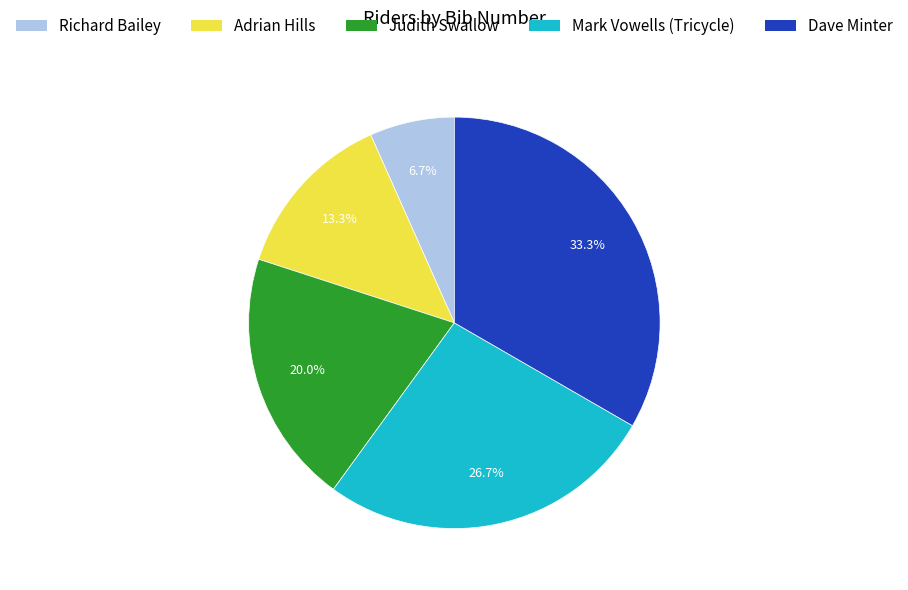

What is the largest slice in the pie chart?

Dave Minter